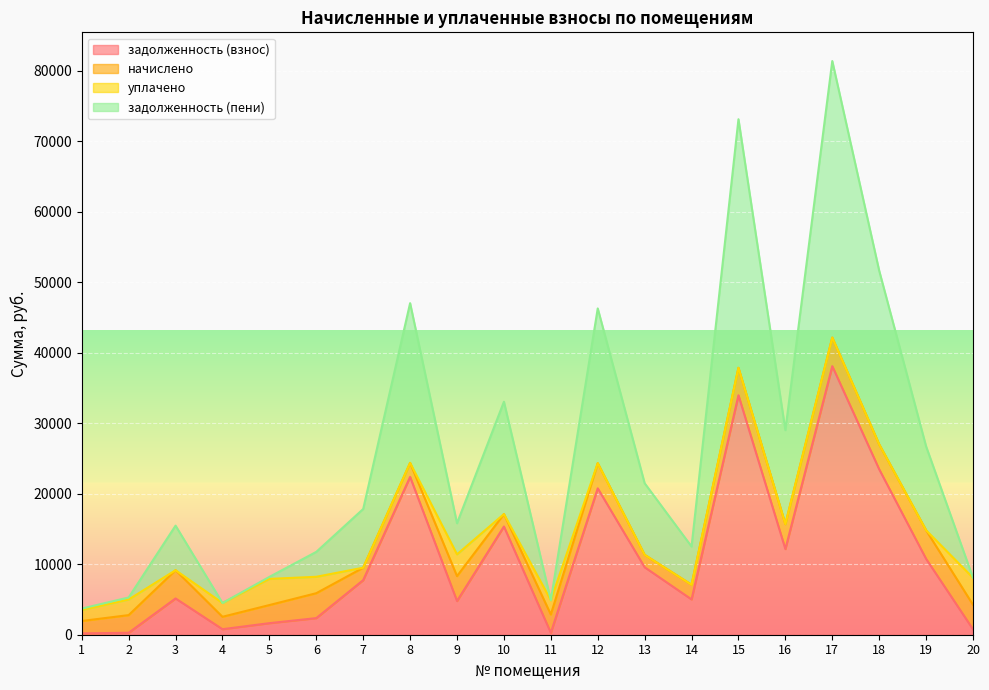

What is the approximate value of задолженность (взнос) at 19?

10761.3